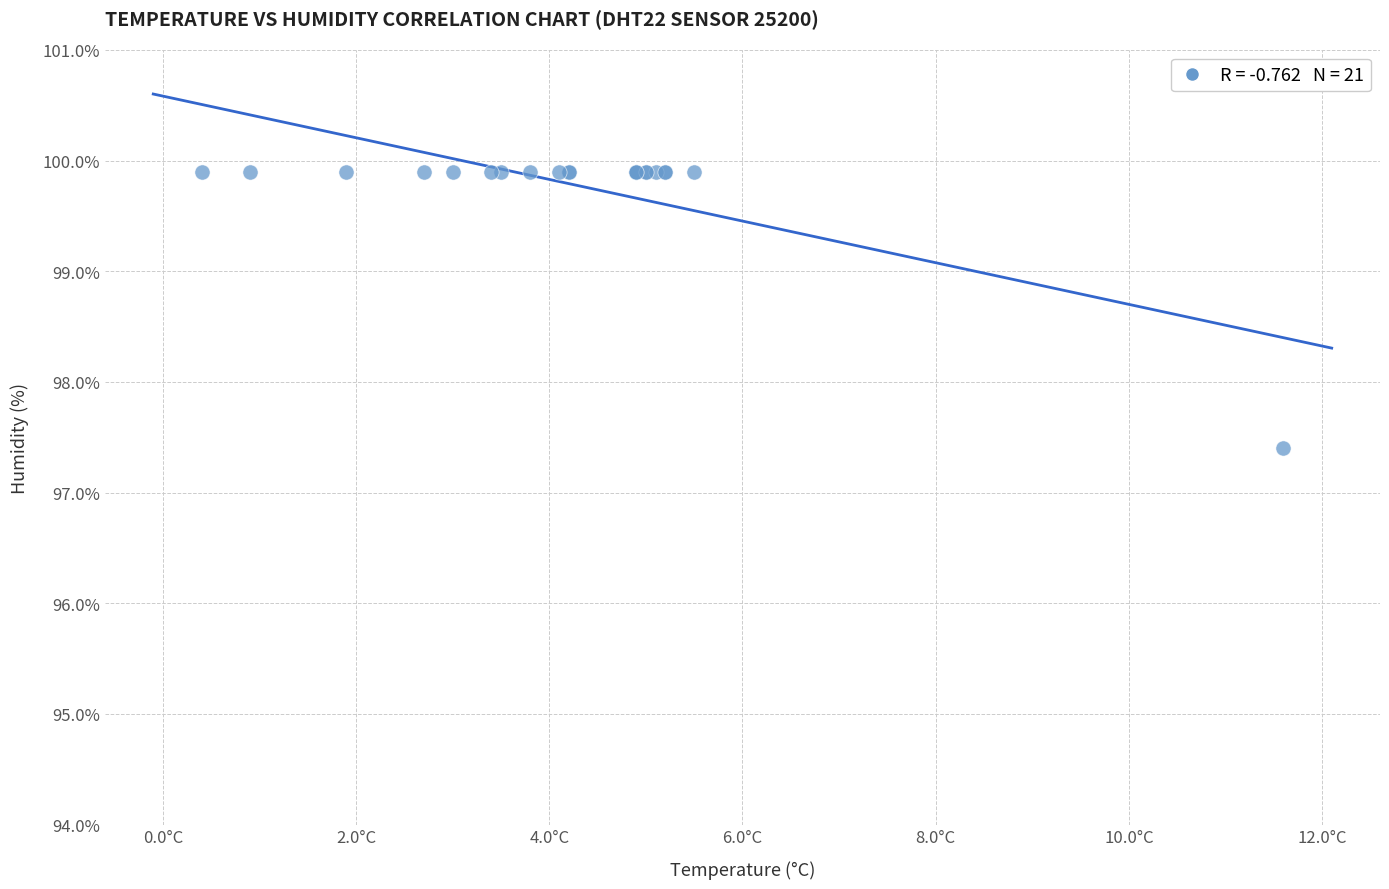

What Y value in the scatter plot is closest to 98?

97.4